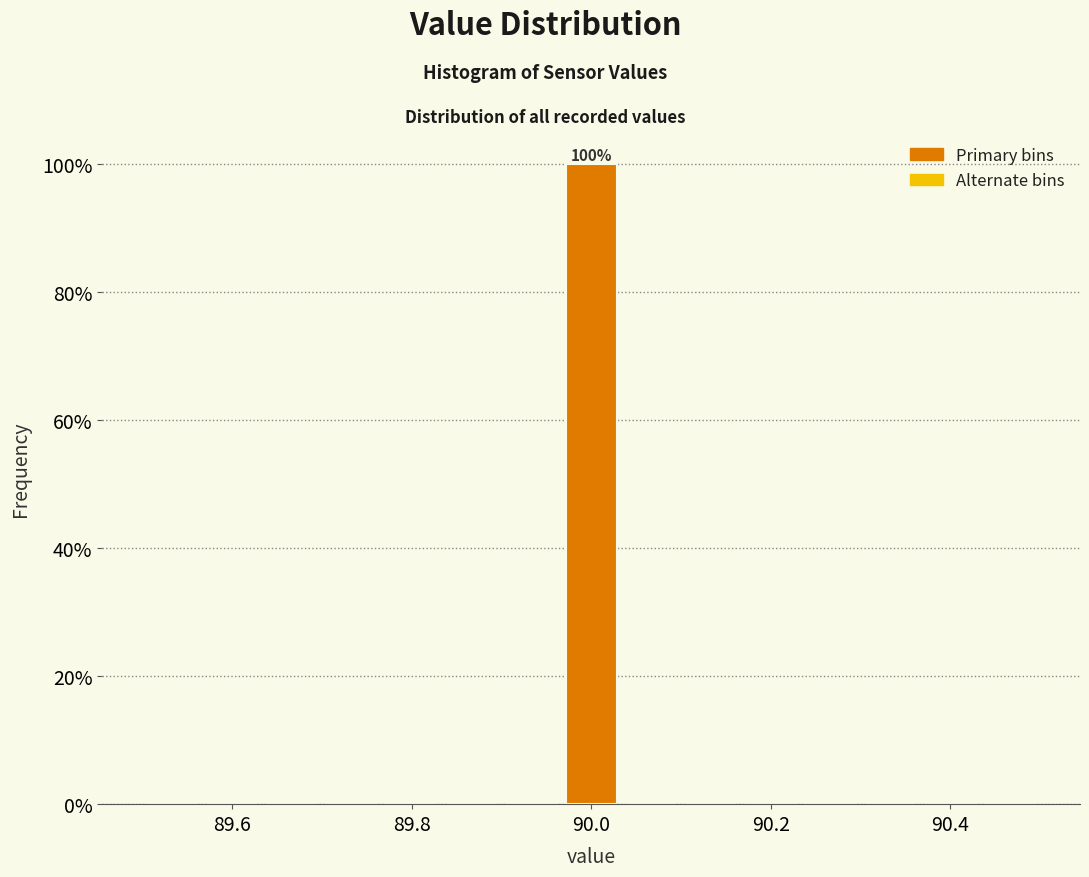

Read against the x-axis, roughly where is the centre of the tallest bar?

90.00